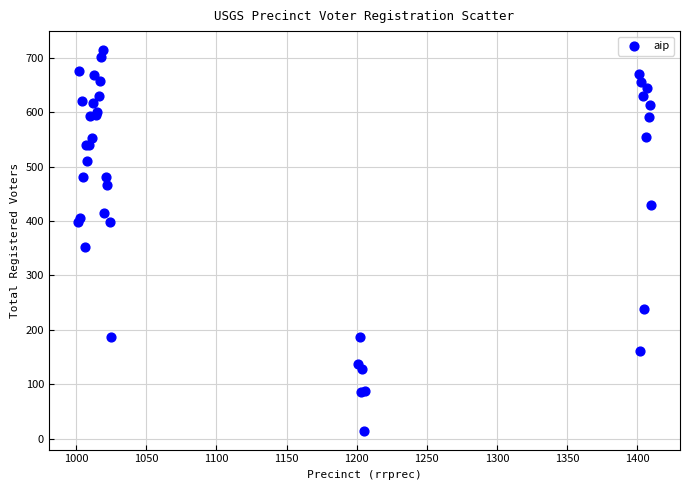

What Y value in the scatter plot is closest to 364?

353